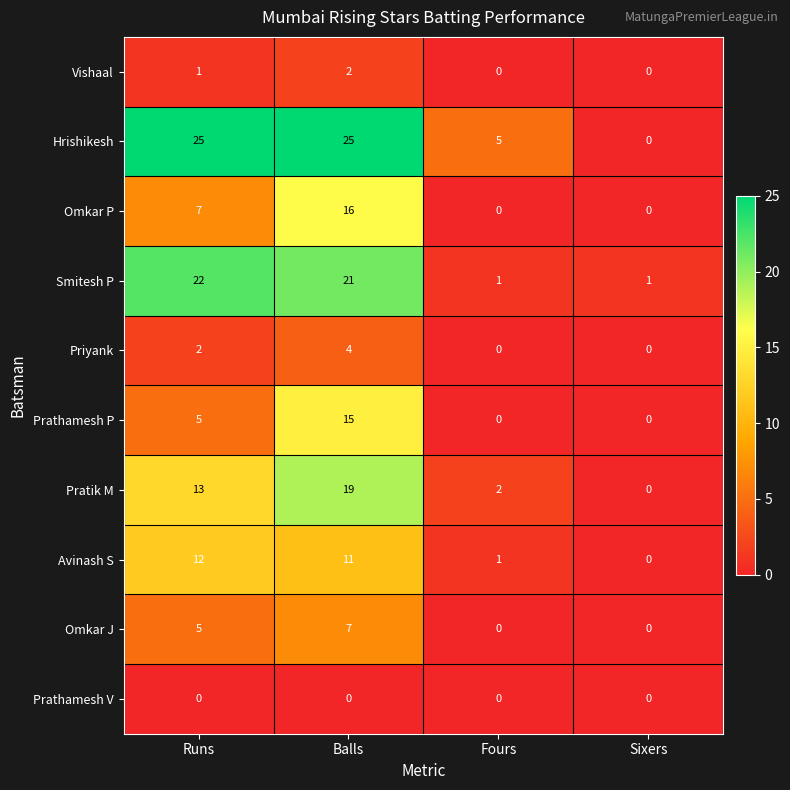

At which category is the sum across all series the highest?

Balls